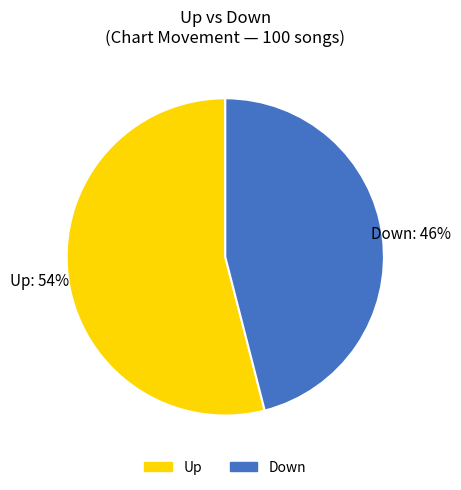

Is there a majority slice in this chart?

Yes